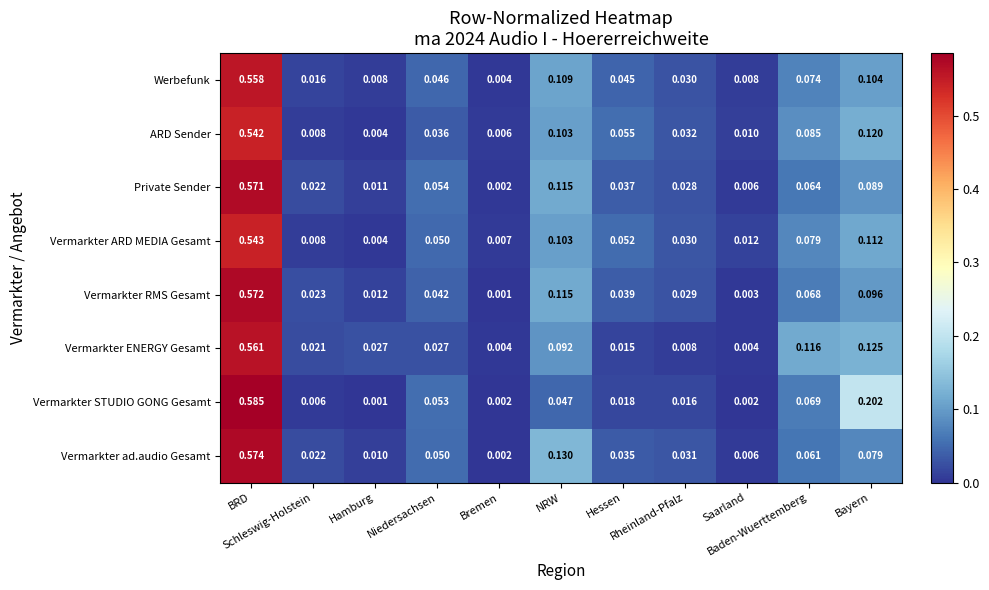

List the series in order of their peak value, lowest first.

ARD Sender, Vermarkter ARD MEDIA Gesamt, Werbefunk, Vermarkter ENERGY Gesamt, Private Sender, Vermarkter RMS Gesamt, Vermarkter ad.audio Gesamt, Vermarkter STUDIO GONG Gesamt